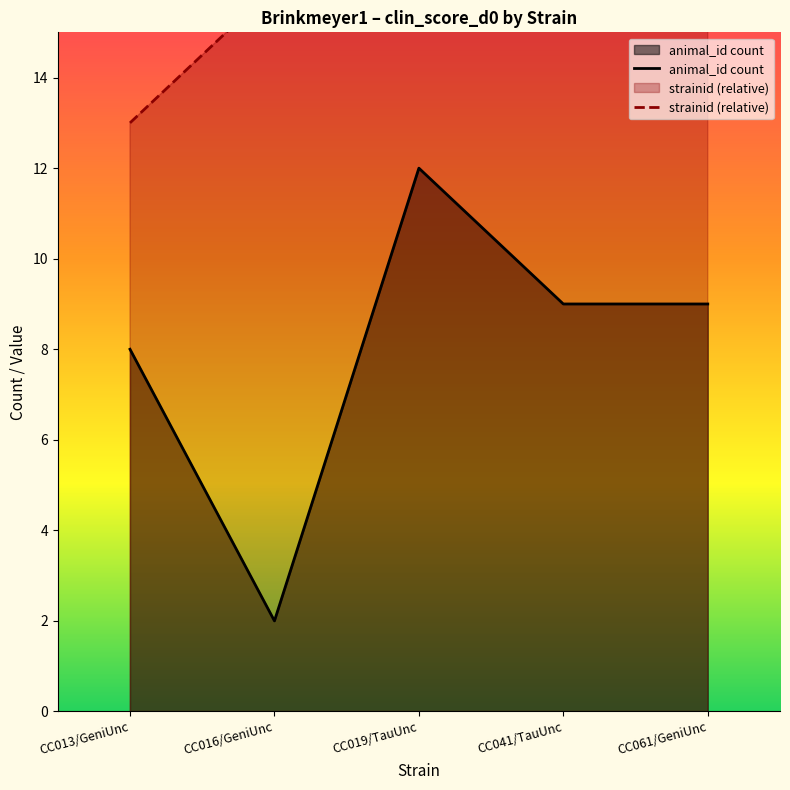

List the labels in order of animal_id count value, largest first.

CC019/TauUnc, CC041/TauUnc, CC061/GeniUnc, CC013/GeniUnc, CC016/GeniUnc